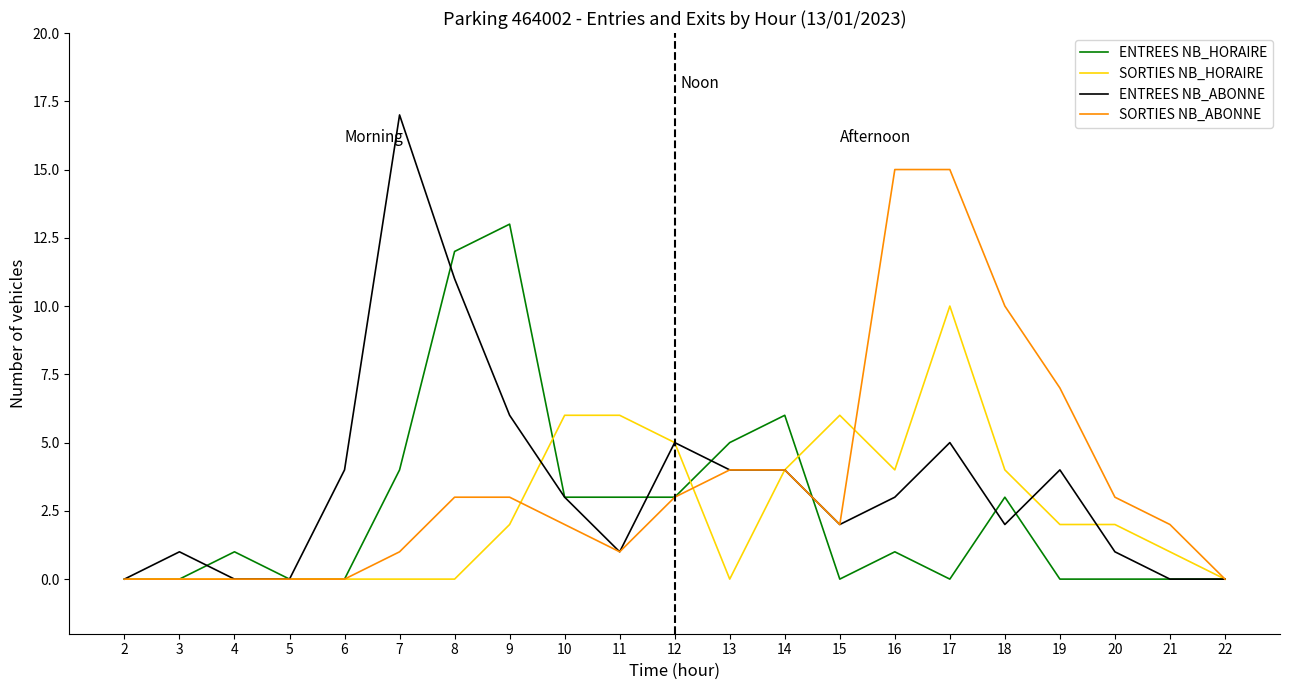

The value of ENTREES NB_HORAIRE at 22 is 0. True or false?

True